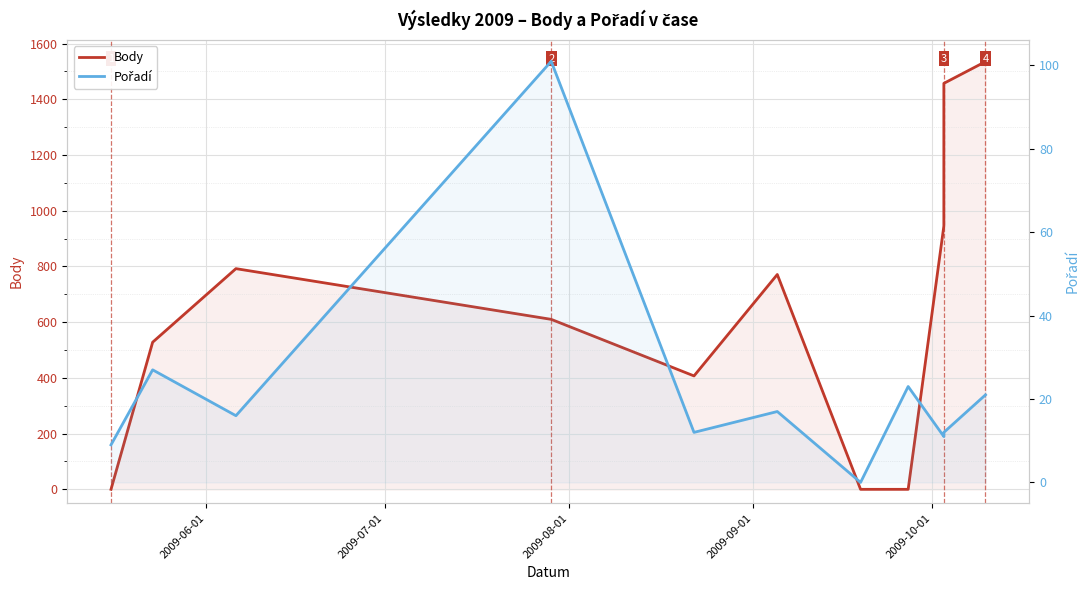

List the series in order of their peak value, highest first.

Body, Pořadí